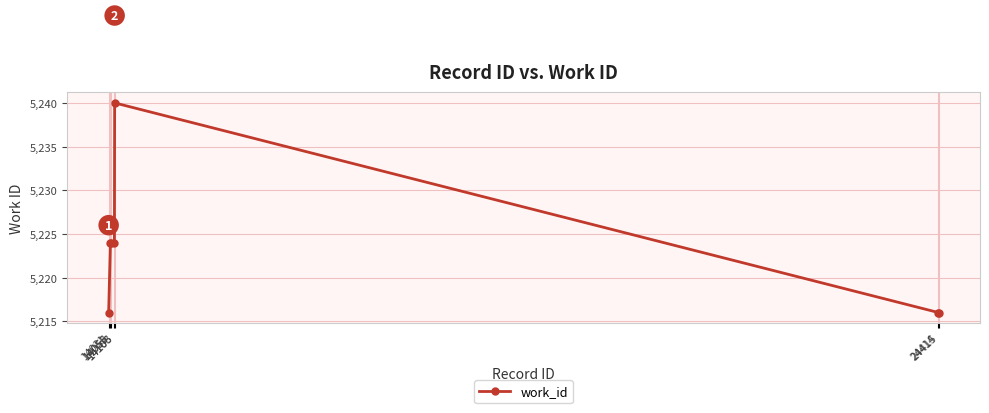

What is the difference between the maximum and minimum values?

24